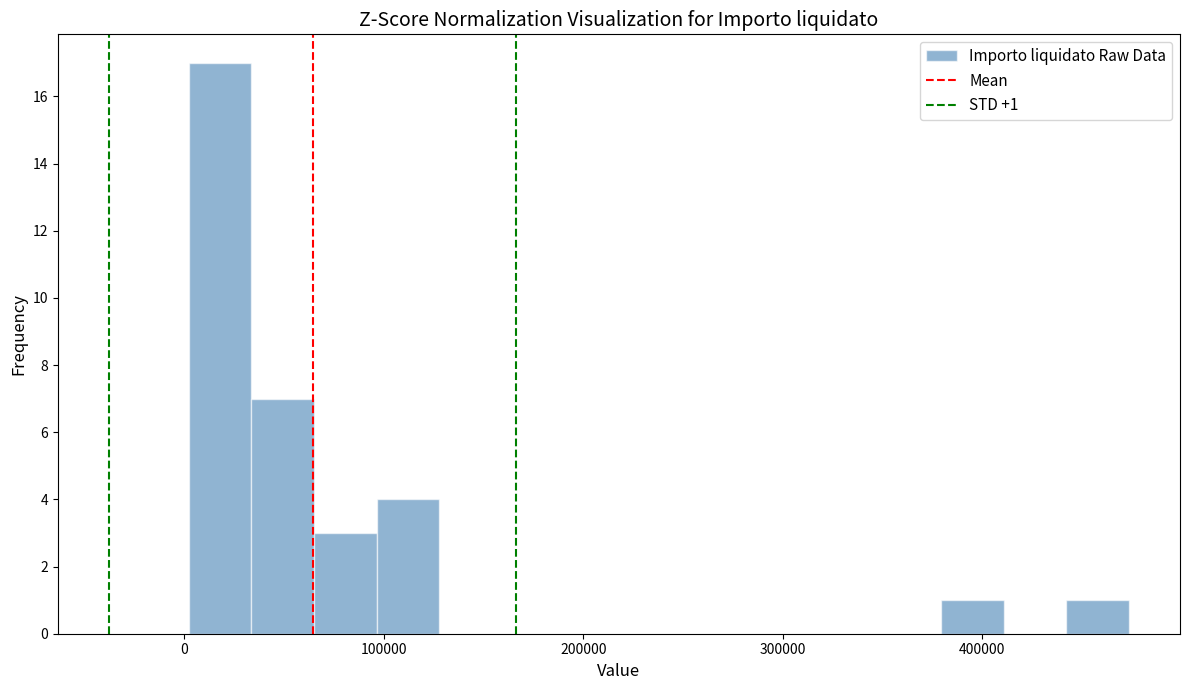

Around what value on the x-axis is the tallest bar? Give the approximate position of its centre, as read against the axis.

20000